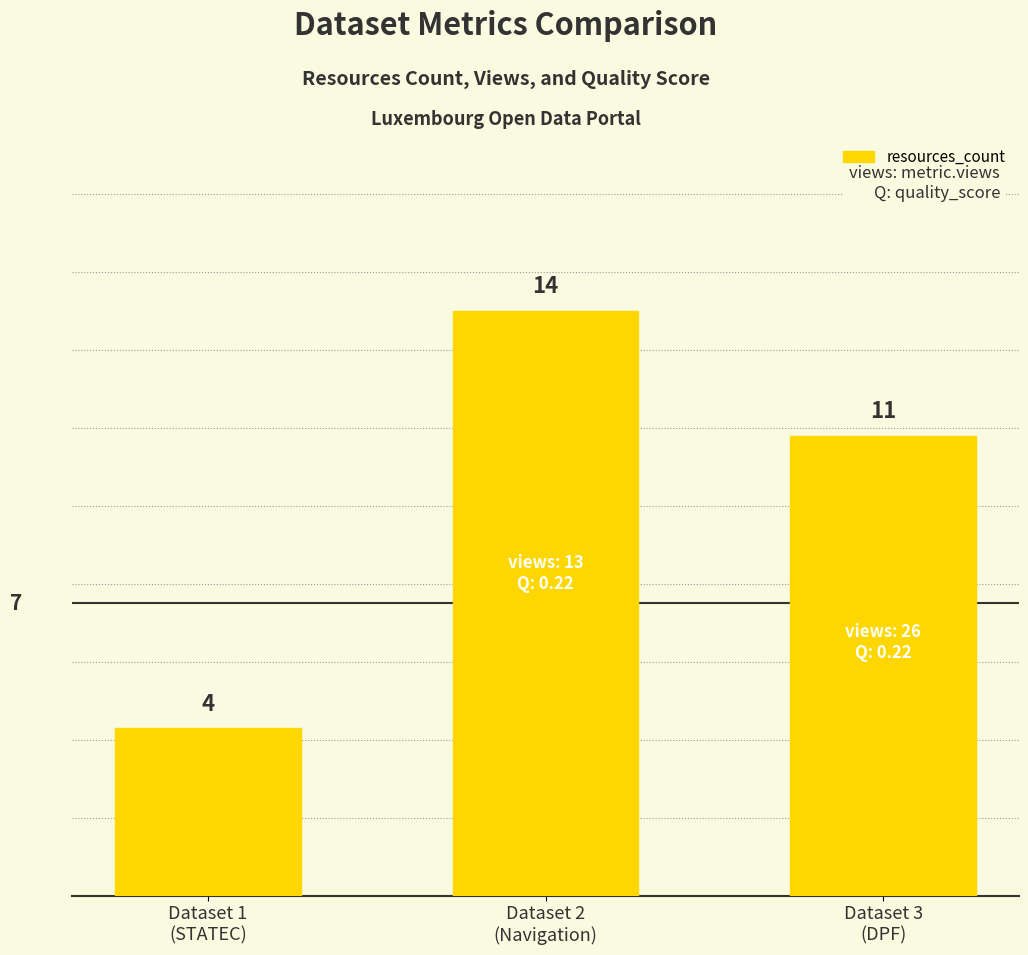

How many data points are less than 11?

1